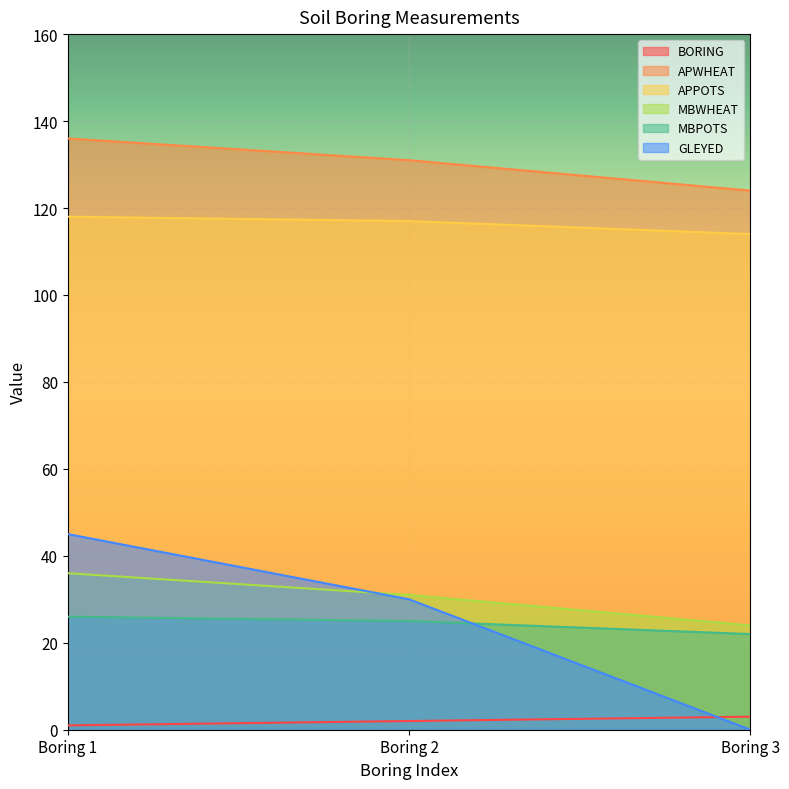

Rank the categories by APWHEAT value from highest to lowest.

Boring 1, Boring 2, Boring 3